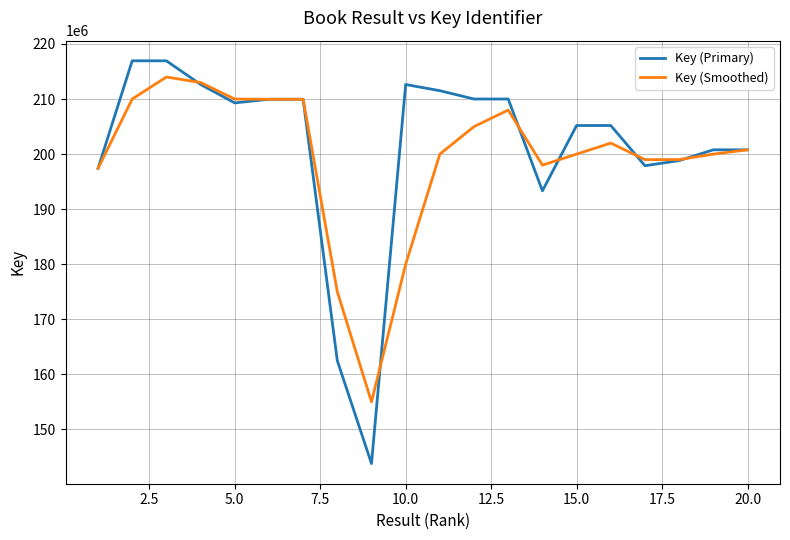

What is the difference between the maximum and second lowest values in the Key (Smoothed) series?

39000000